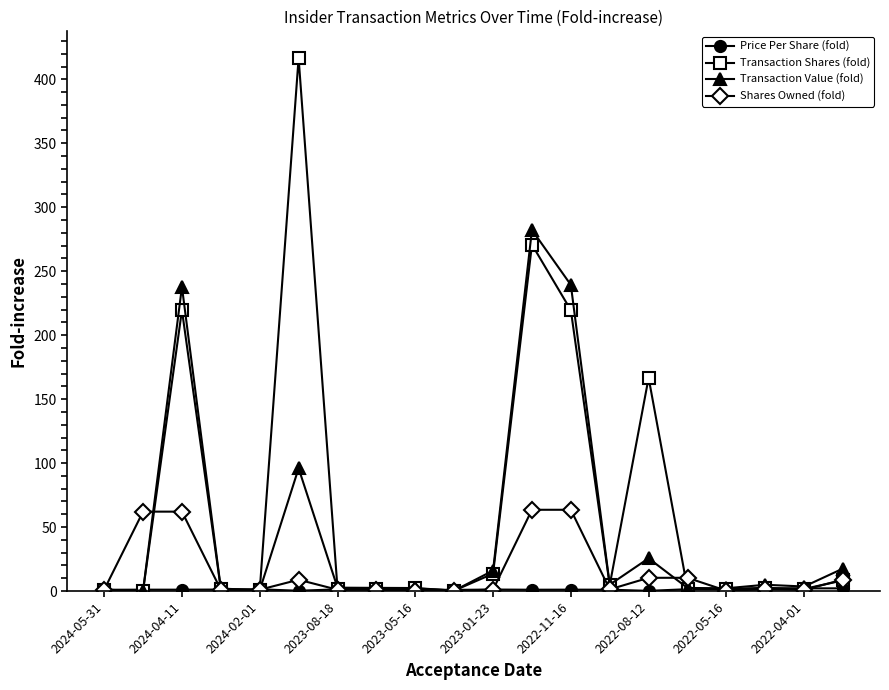

What is the greatest value displayed?

416.7